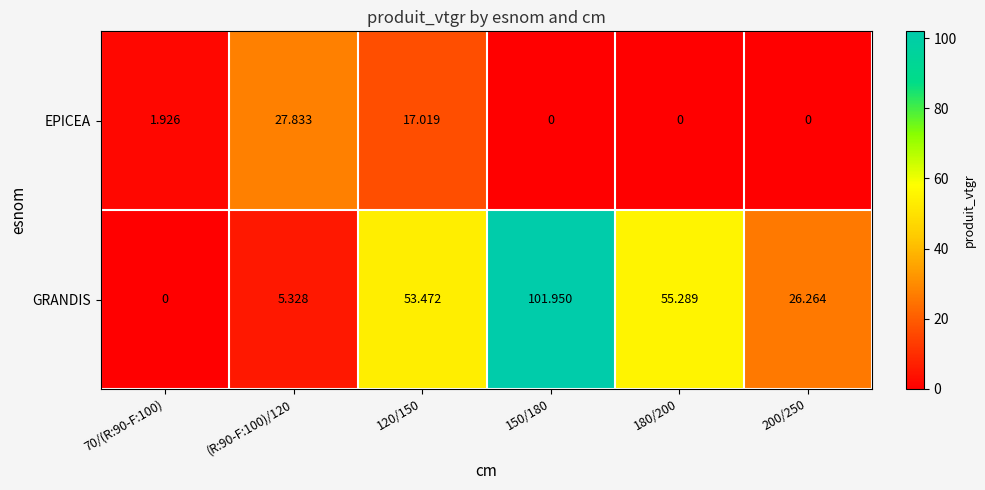

Rank the series at 120/150 from lowest to highest value.

EPICEA, GRANDIS